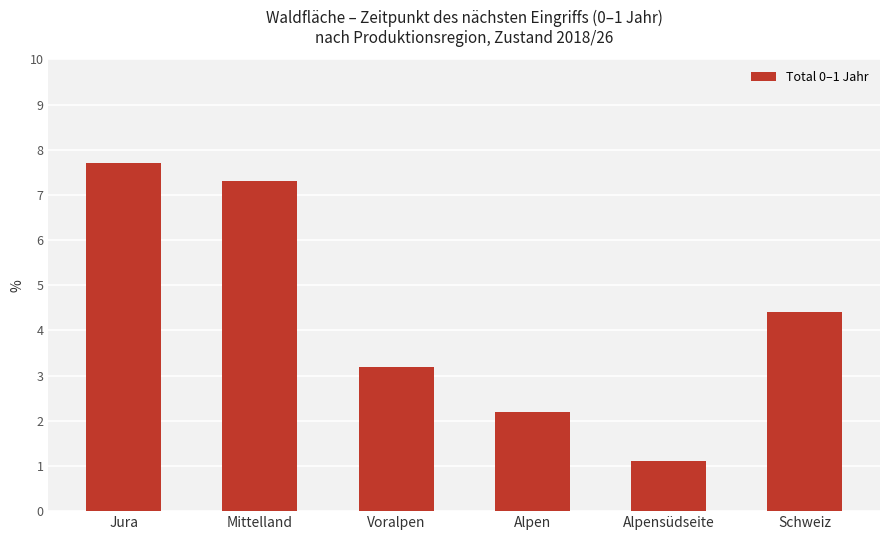

How many series are shown in this chart?

1